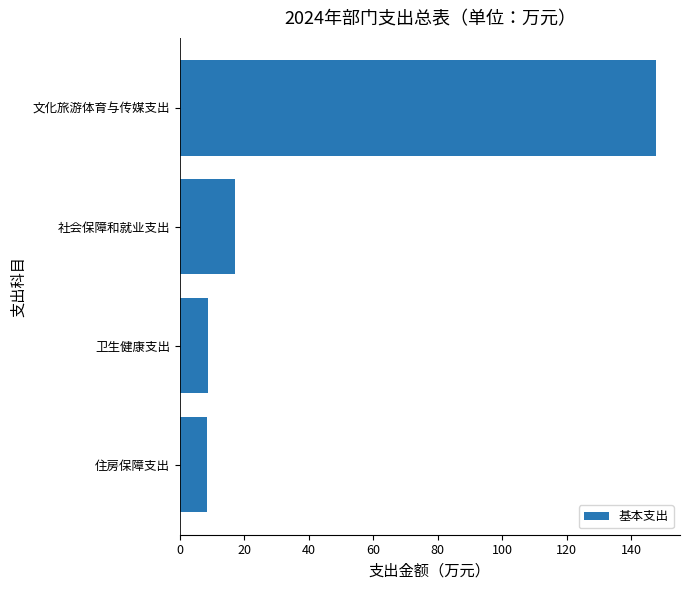

Is it true that the value at 卫生健康支出 is 8.6?

True